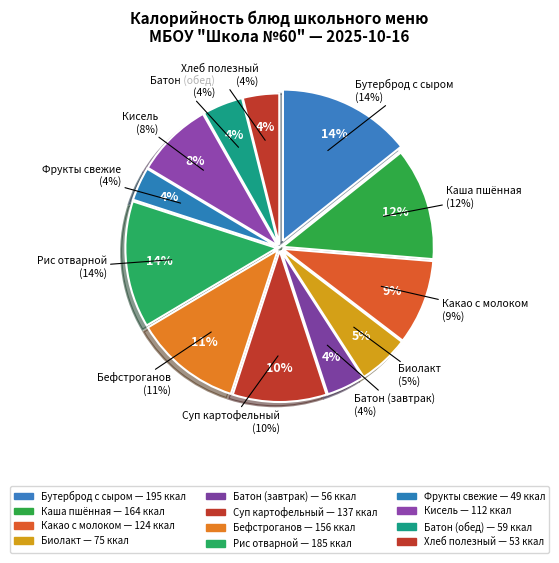

To the nearest percent, what is the difference between the largest and smallest slice percentages?

11%